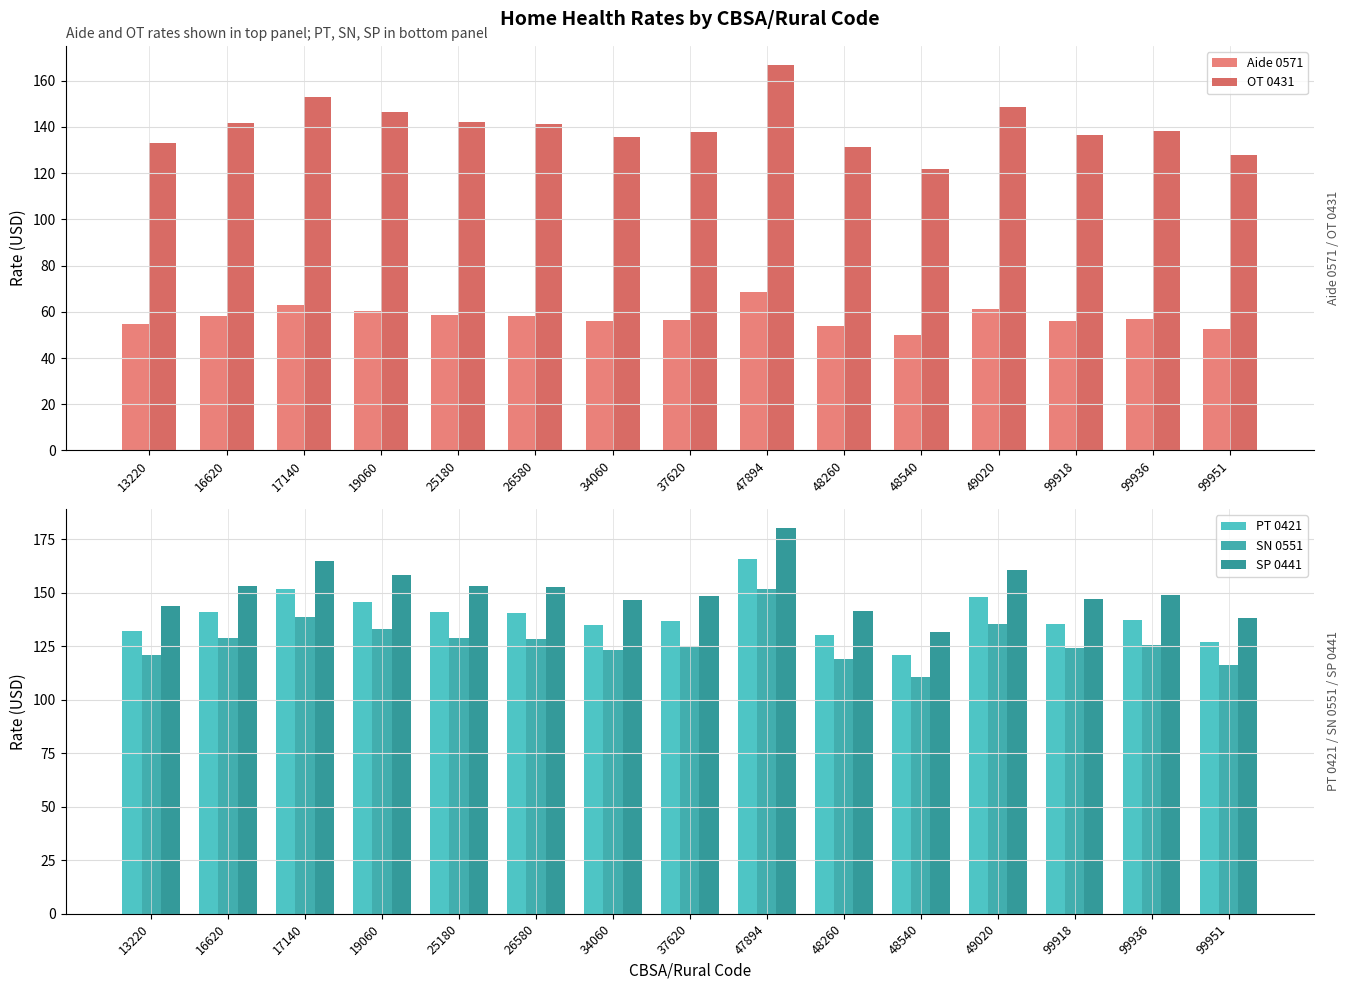

Reading left to right, list all the values displayed in this chart.

Aide 0571: 54.8	58.4	62.8	60.2	58.4	58.1	55.8	56.6	68.6	53.9	50.1	61.2	56.1	56.8	52.6
OT 0431: 133.1	141.8	152.7	146.4	141.9	141.2	135.7	137.6	166.7	131.1	121.8	148.7	136.3	138.1	127.8
PT 0421: 132.2	140.9	151.7	145.4	141.0	140.2	134.7	136.6	165.6	130.2	121.0	147.7	135.4	137.1	126.9
SN 0551: 121.0	128.9	138.8	133.1	129.0	128.3	123.3	125.0	151.5	119.1	110.7	135.1	123.9	125.5	116.1
SP 0441: 143.7	153.1	164.8	158.1	153.2	152.4	146.5	148.5	180.0	141.5	131.5	160.6	147.2	149.1	138.0